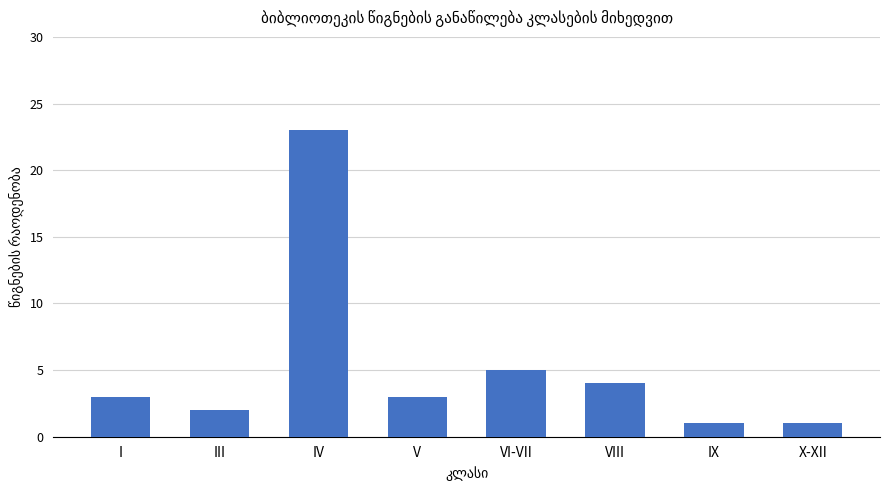

The value at IX is 0. True or false?

False